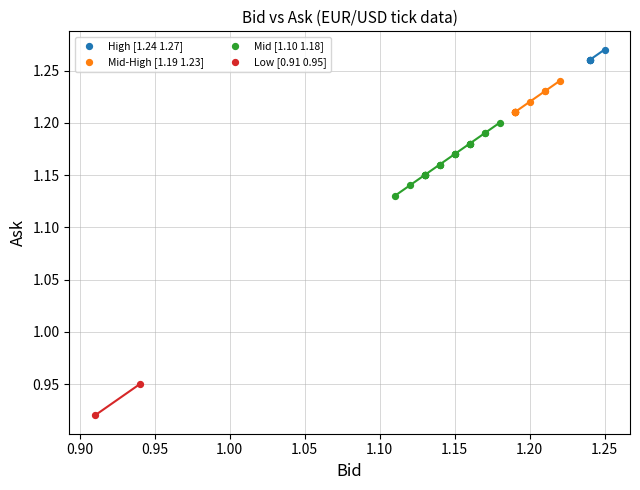

What are all the series names shown in the legend?

High [1.24 1.27], Mid-High [1.19 1.23], Mid [1.10 1.18], Low [0.91 0.95]